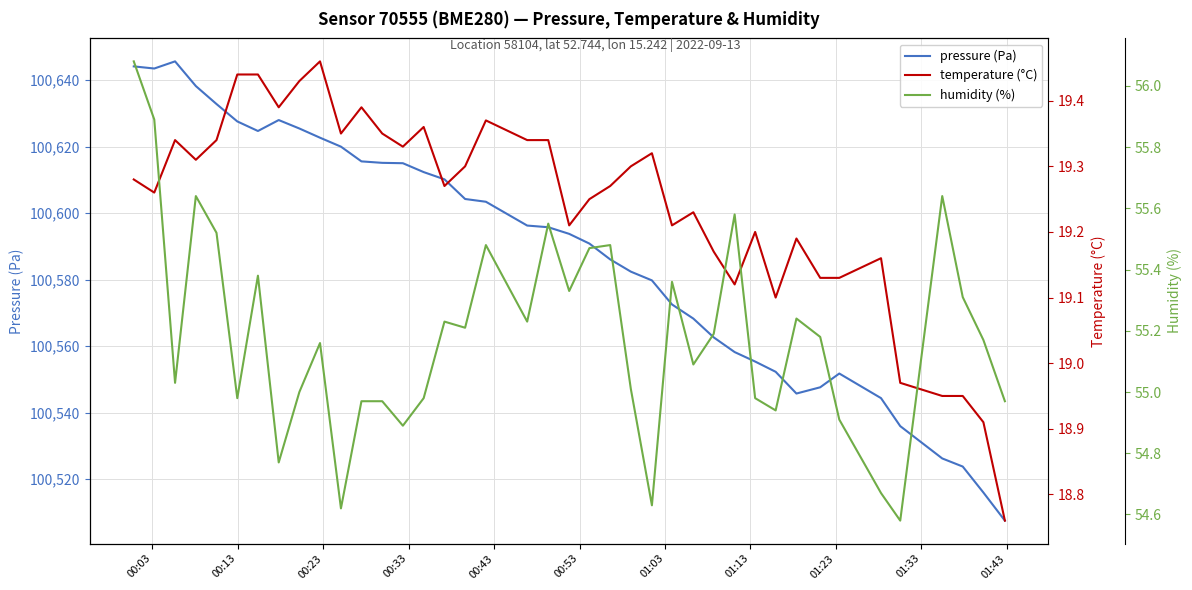

Reading left to right, what are all the values shown in this chart?

pressure (Pa): 100644.1	100643.5	100645.6	100638.2	100632.8	100627.6	100624.7	100628.0	100625.5	100622.7	100620.0	100615.6	100615.1	100615.0	100612.4	100610.2	100604.3	100603.4	100596.3	100595.8	100593.8	100590.9	100586.1	100582.4	100579.8	100572.5	100568.3	100562.6	100558.2	100555.4	100552.3	100545.8	100547.6	100551.8	100544.4	100535.9	100526.2	100523.8	100516.0	100507.5
temperature (°C): 19.3	19.3	19.3	19.3	19.3	19.4	19.4	19.4	19.4	19.5	19.4	19.4	19.4	19.3	19.4	19.3	19.3	19.4	19.3	19.3	19.2	19.2	19.3	19.3	19.3	19.2	19.2	19.2	19.1	19.2	19.1	19.2	19.1	19.1	19.2	19.0	18.9	18.9	18.9	18.8
humidity (%): 56.1	55.9	55.0	55.6	55.5	55.0	55.4	54.8	55.0	55.2	54.6	55.0	55.0	54.9	55.0	55.2	55.2	55.5	55.2	55.5	55.3	55.5	55.5	55.0	54.6	55.4	55.1	55.2	55.6	55.0	54.9	55.2	55.2	54.9	54.7	54.6	55.6	55.3	55.2	55.0